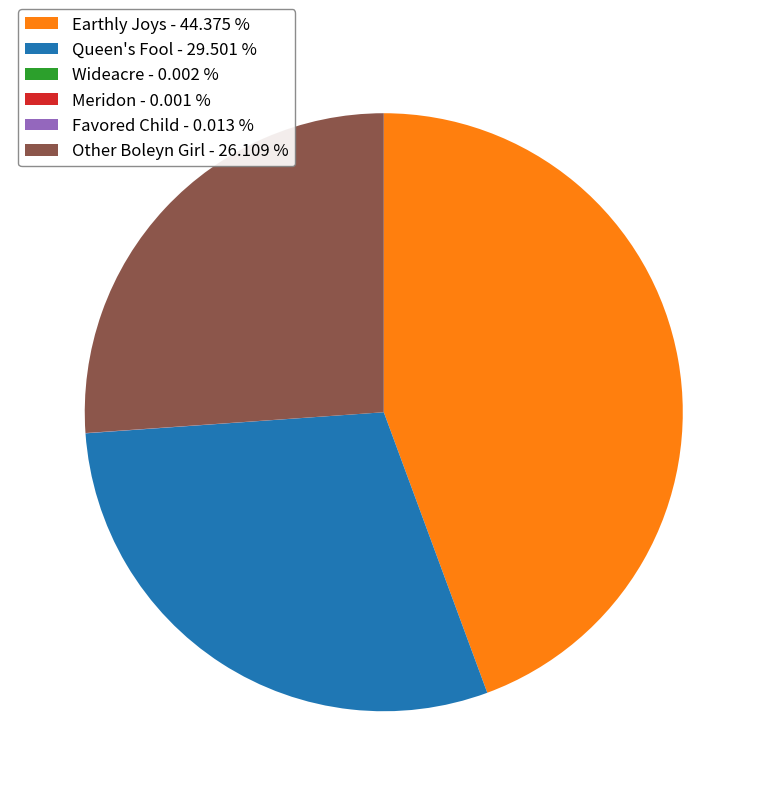

Do Other Boleyn Girl - 26.109 % and Earthly Joys - 44.375 % together represent more than half of the pie?

Yes